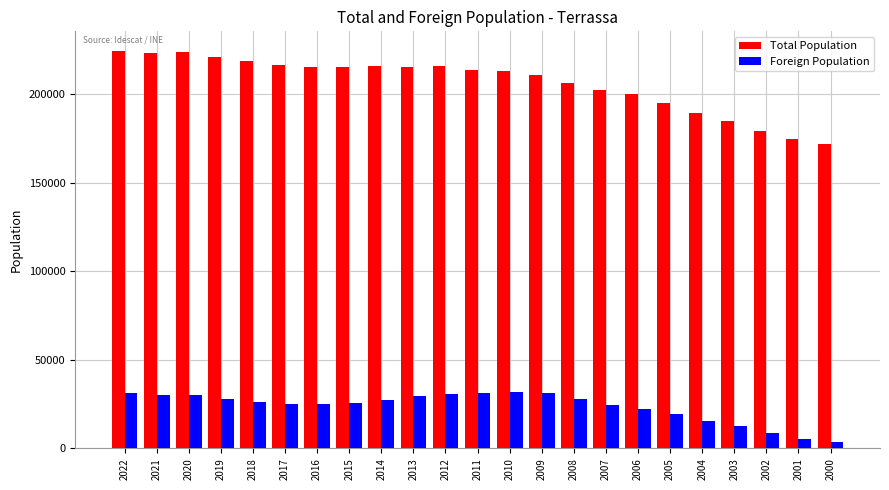

Between 2021 and 2004, which series saw the biggest shift?

Total Population